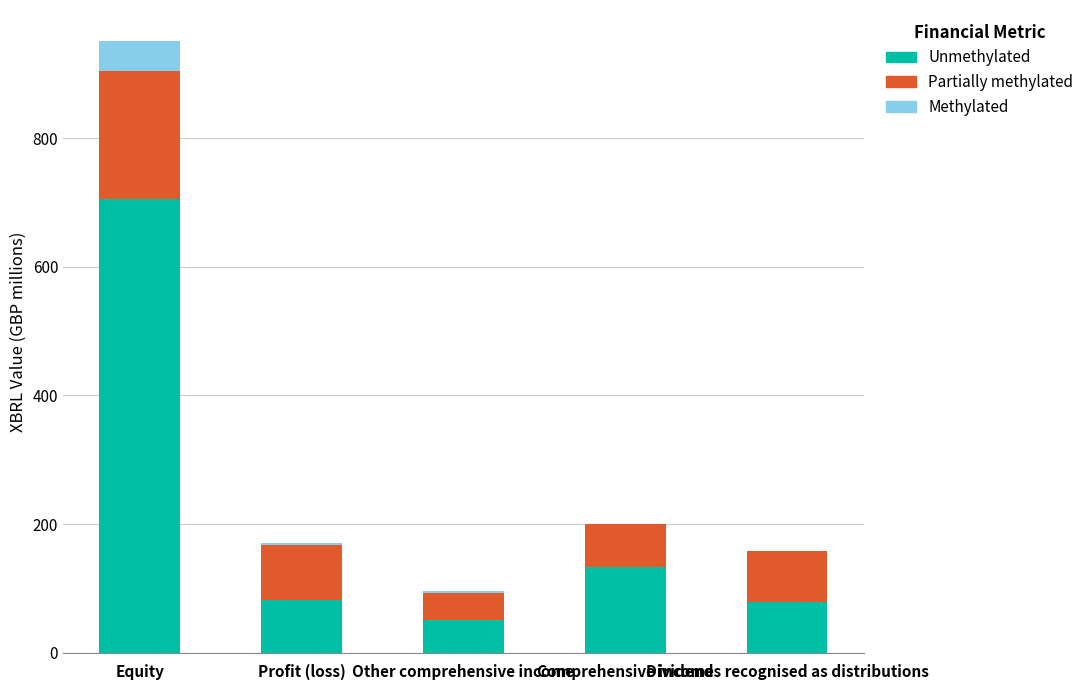

What is the maximum value for Unmethylated?

706.0